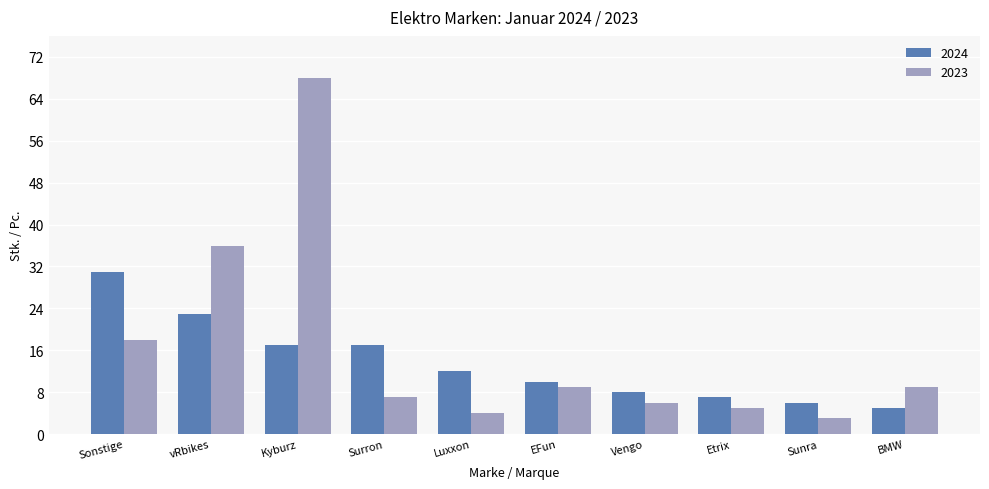

Which series changed the most between Surron and BMW?

2024